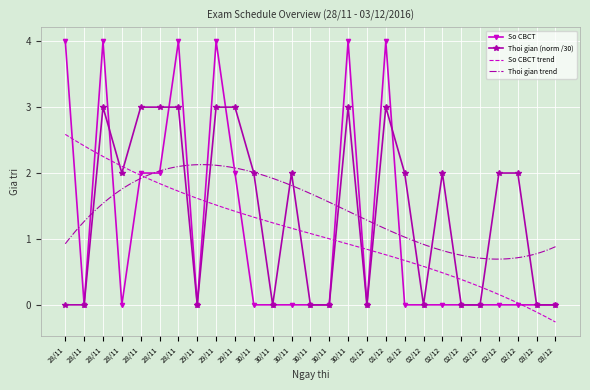

In Thoi gian (phut), how many points are lower than both neighbors (excluding endpoints)?

5